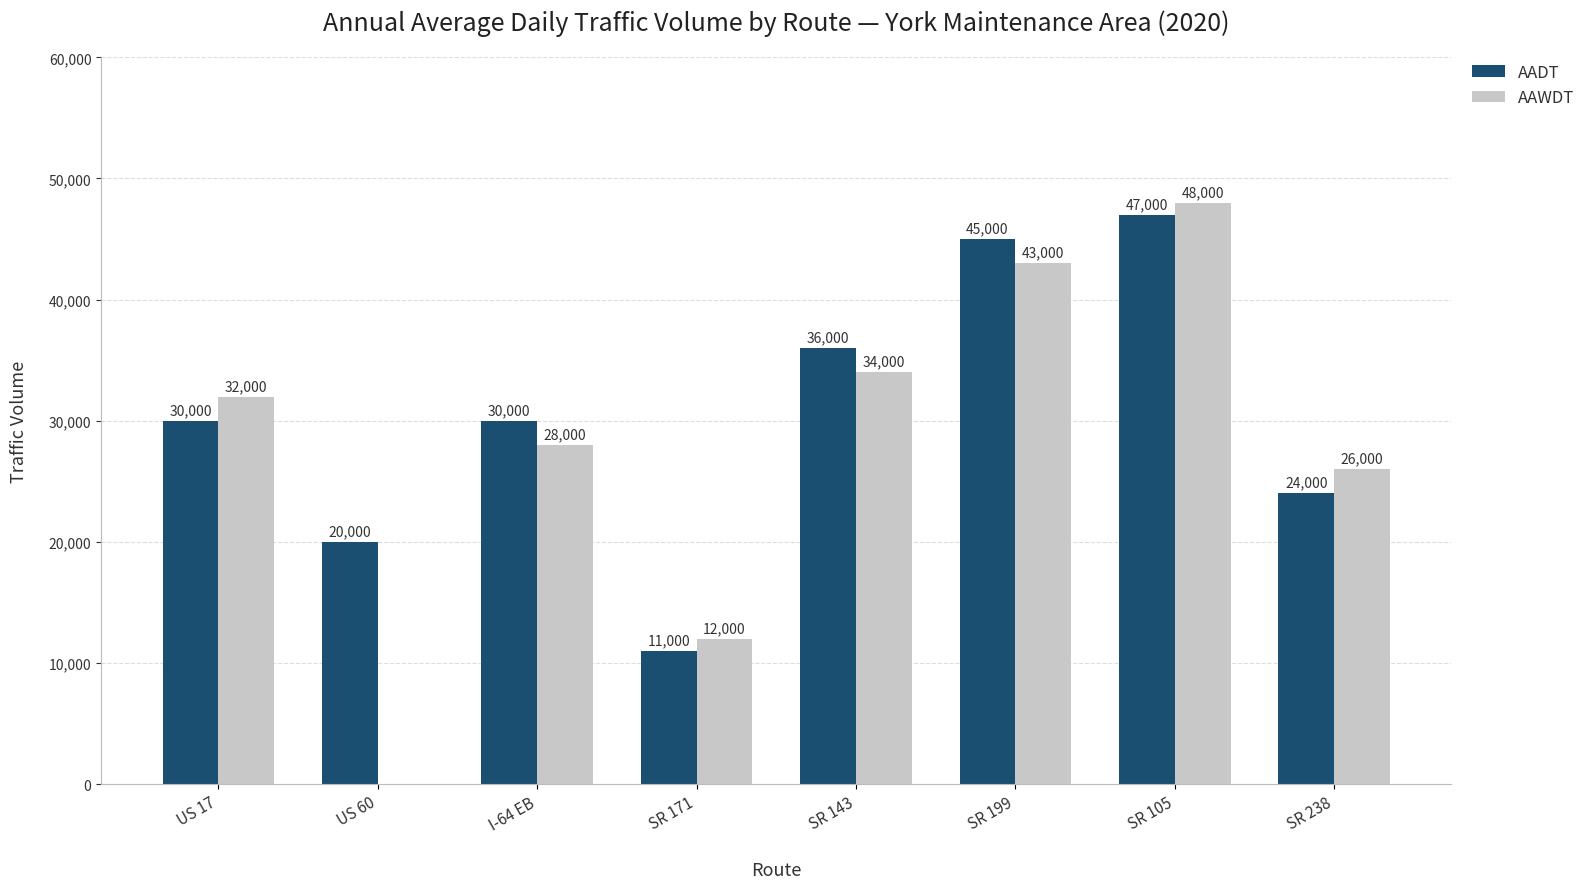

What value does the AADT series have at US 60?

20000